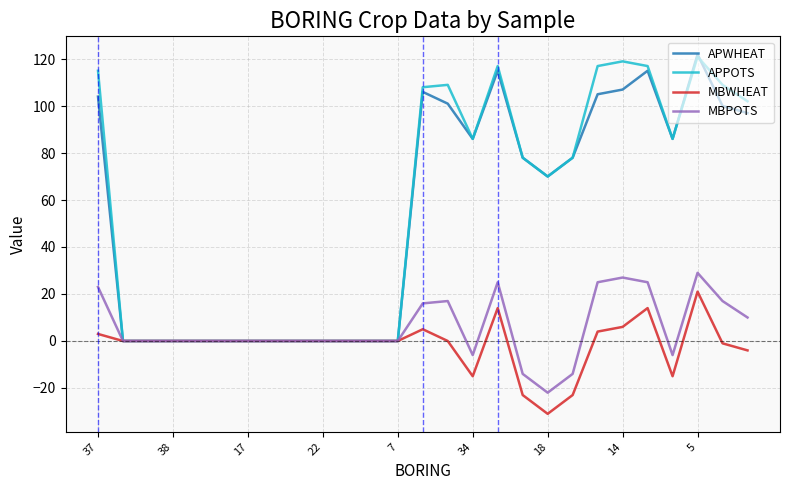

What is the greatest value displayed?

122